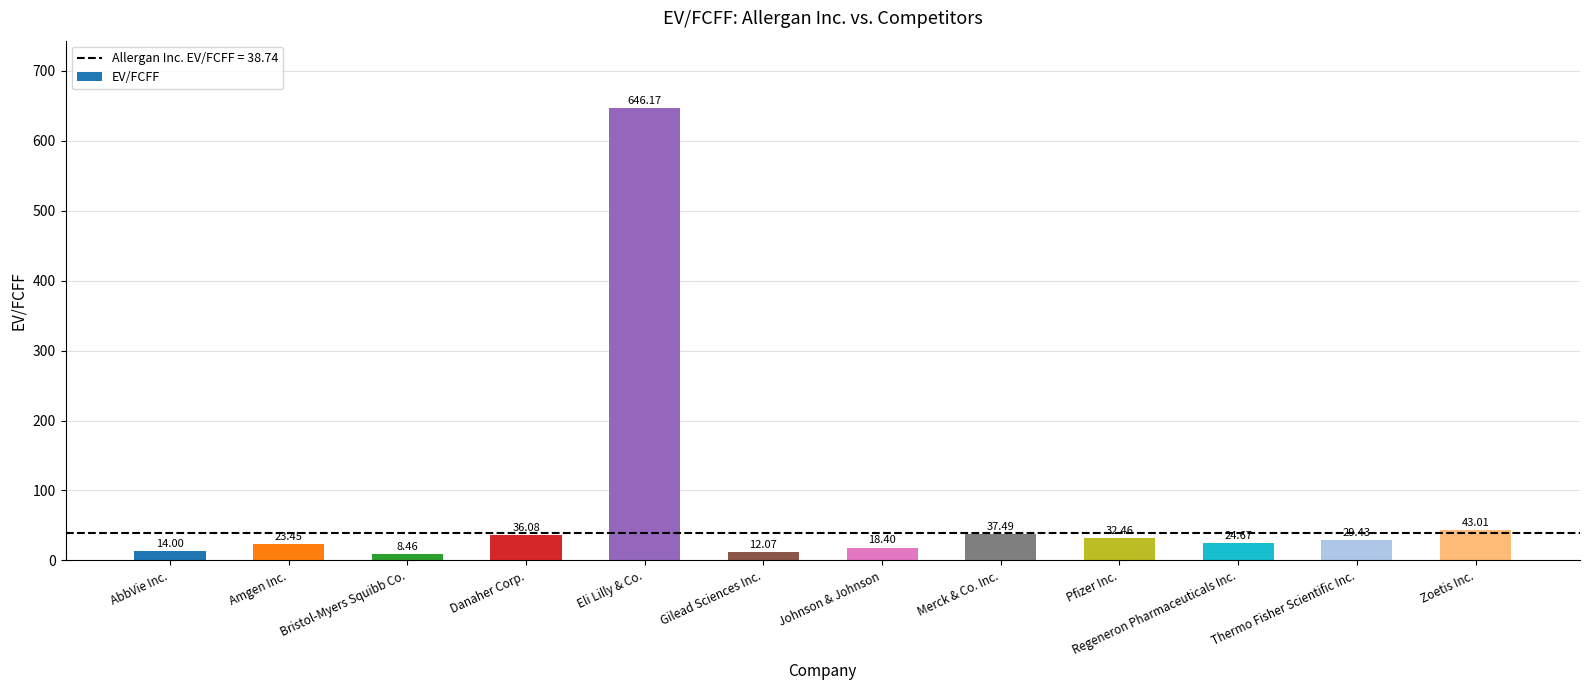

Where does the data first go above 29?

Danaher Corp.